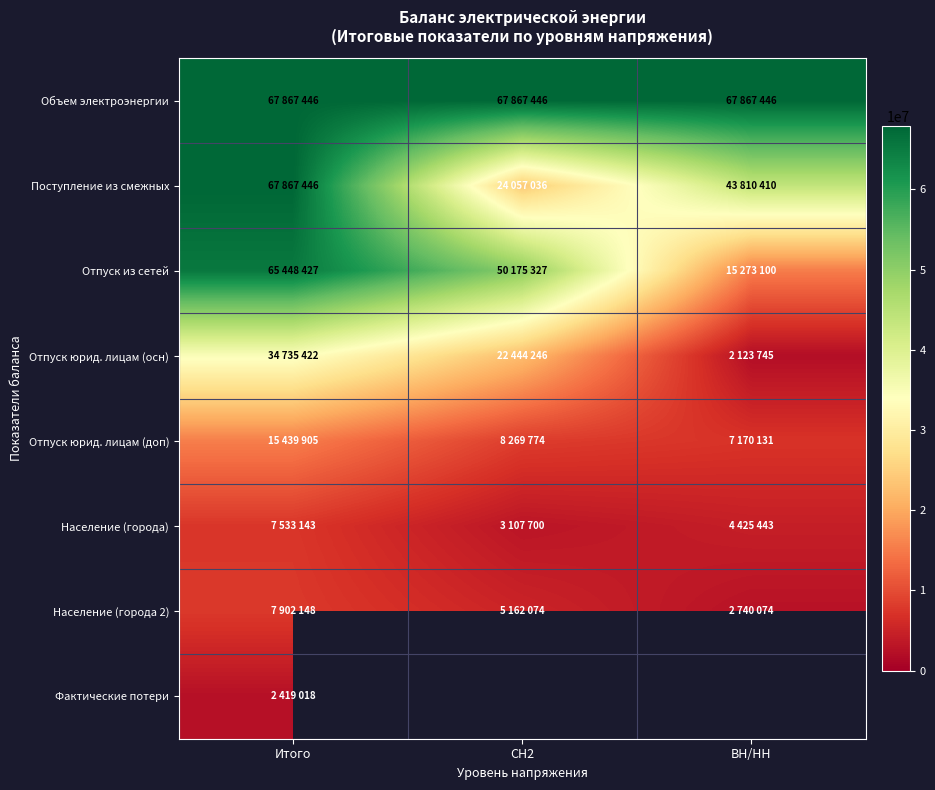

How many Население (города) values are between 3107700 and 7533143?

3